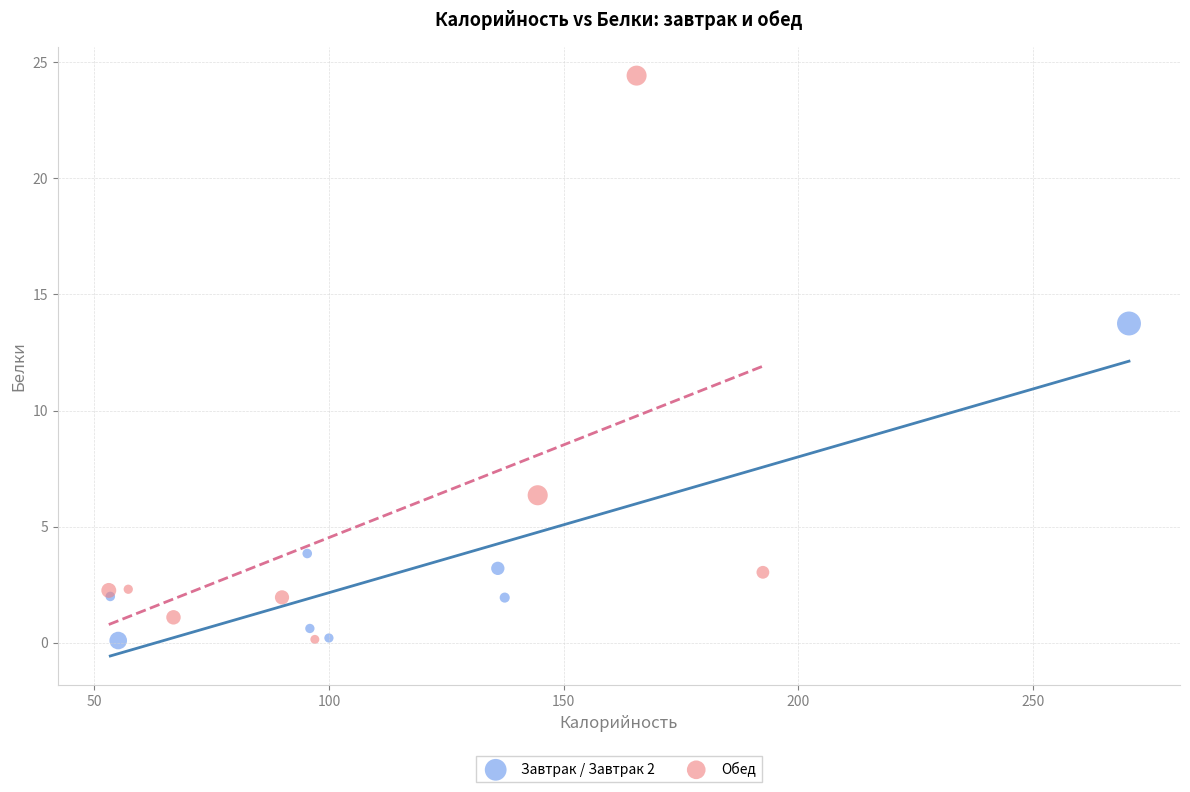

What are all the series names shown in the legend?

Завтрак / Завтрак 2, Обед